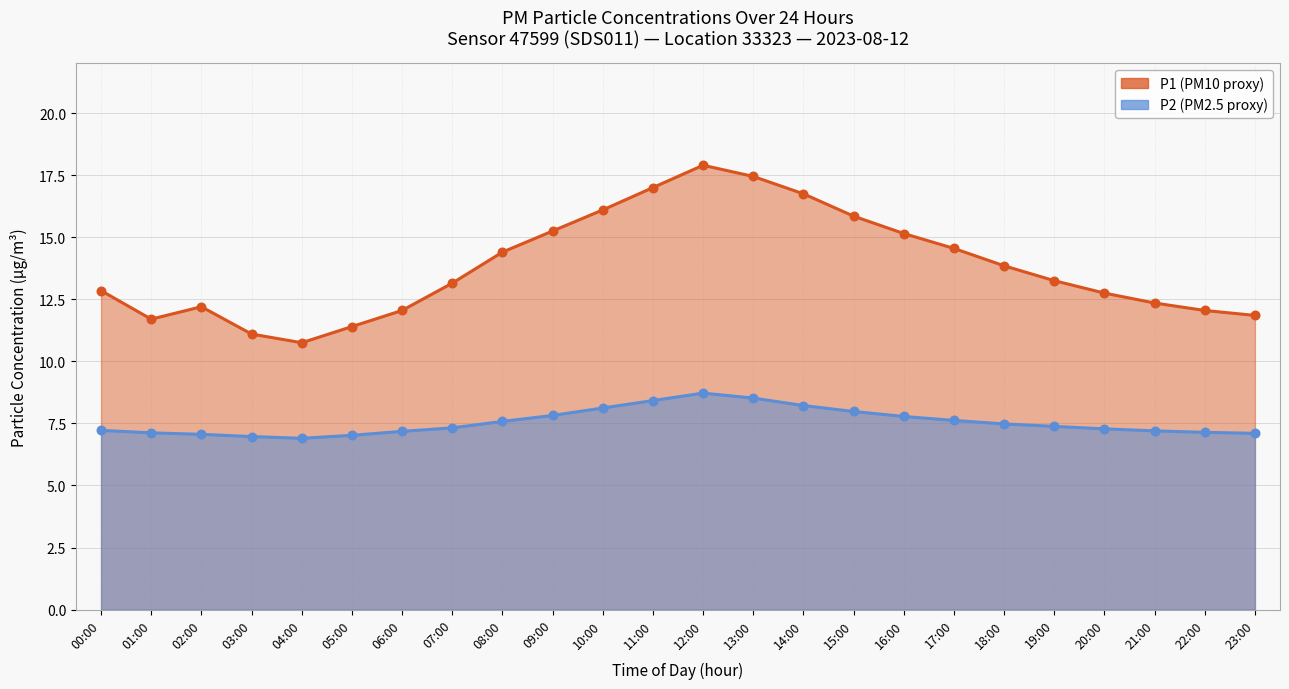

Is the value of P2 at 01:00 greater than the value of P1 at 21:00?

No